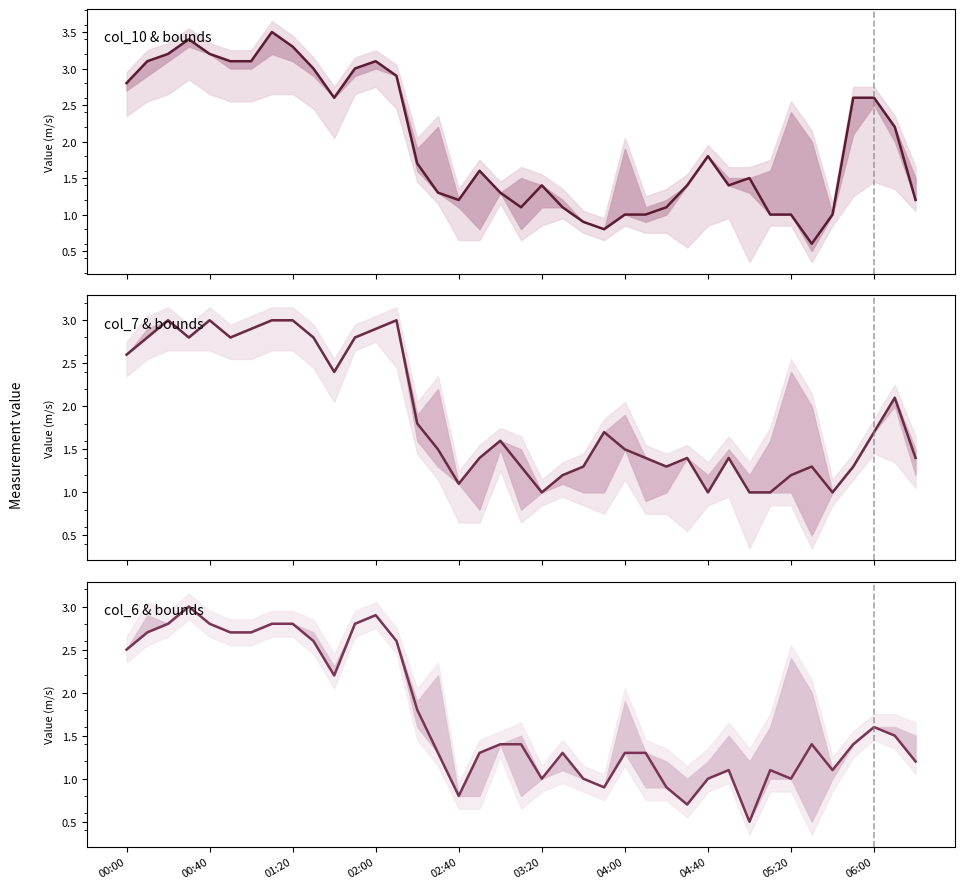

What is the approximate value of col_7 series at 29?

1.4